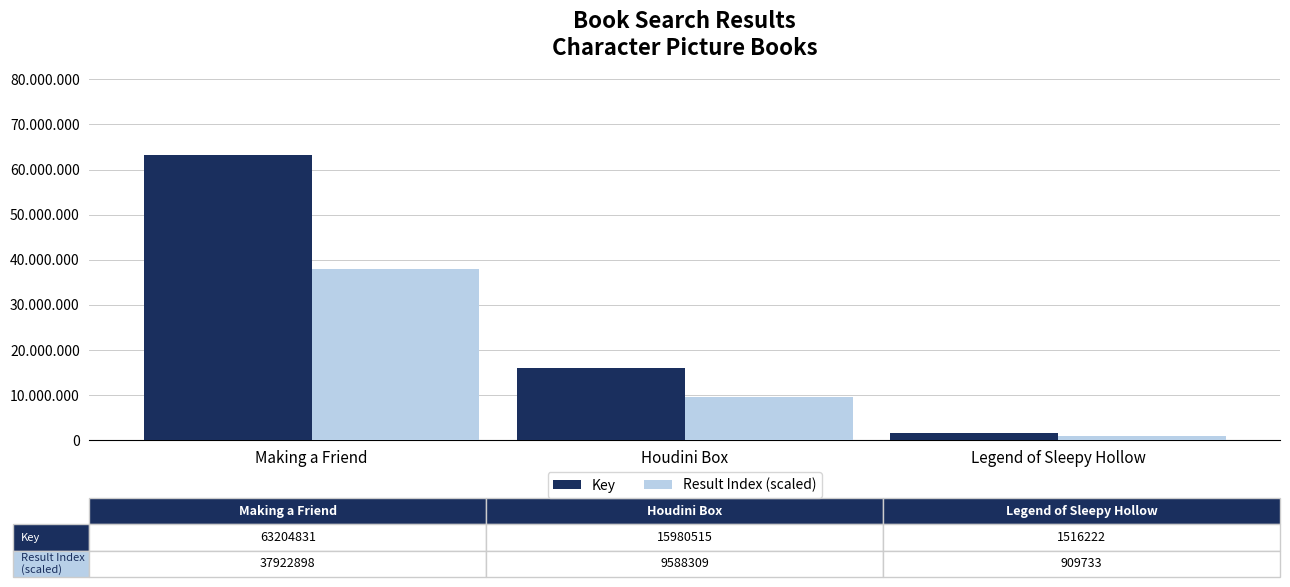

Where does the Result Index (scaled) series first go above 9588309?

Making a Friend